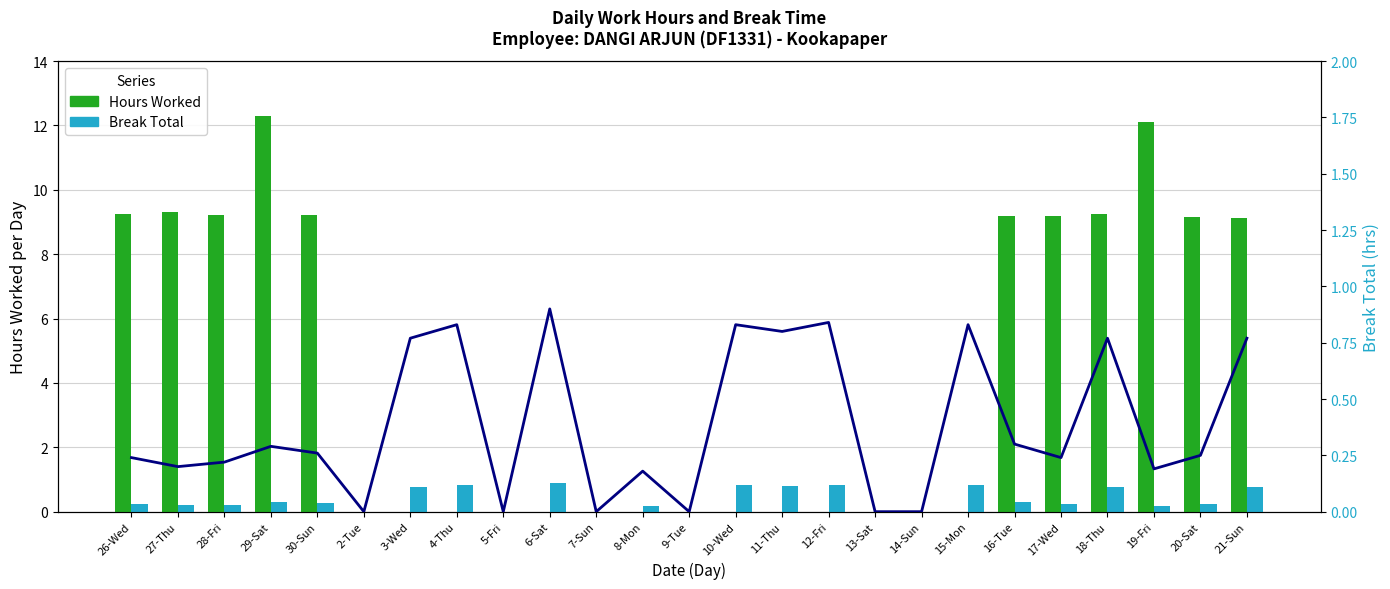

What is the spread (max minus min) of values at 19-Fri?

11.9